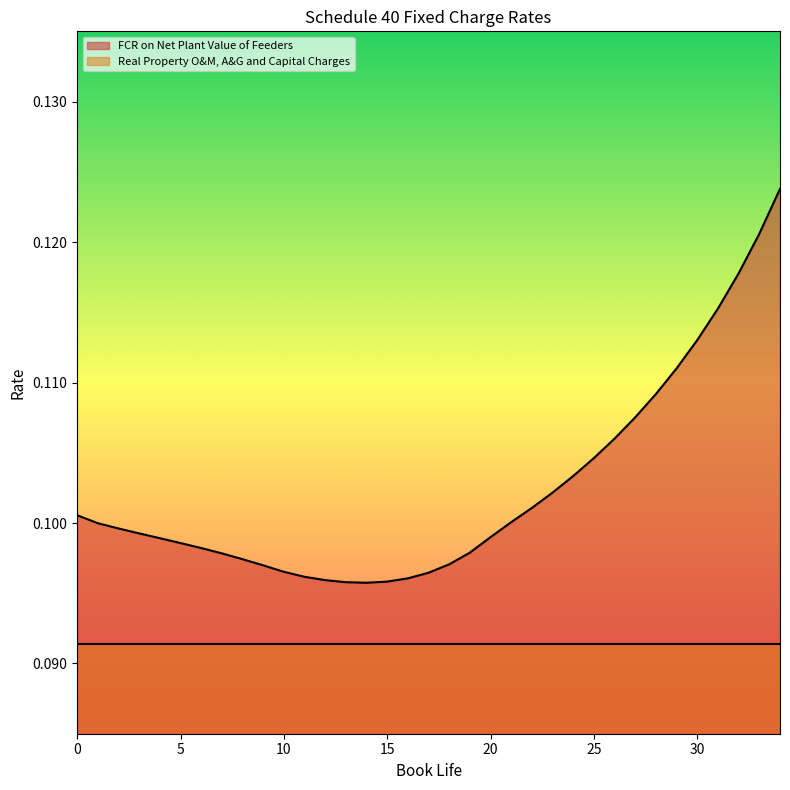

Reading left to right, extract all data points from this chart.

0=0.1	1=0.1	2=0.1	3=0.1	4=0.1	5=0.1	6=0.1	7=0.1	8=0.1	9=0.1	10=0.1	11=0.1	12=0.1	13=0.1	14=0.1	15=0.1	16=0.1	17=0.1	18=0.1	19=0.1	20=0.1	21=0.1	22=0.1	23=0.1	24=0.1	25=0.1	26=0.1	27=0.1	28=0.1	29=0.1	30=0.1	31=0.1	32=0.1	33=0.1	34=0.1